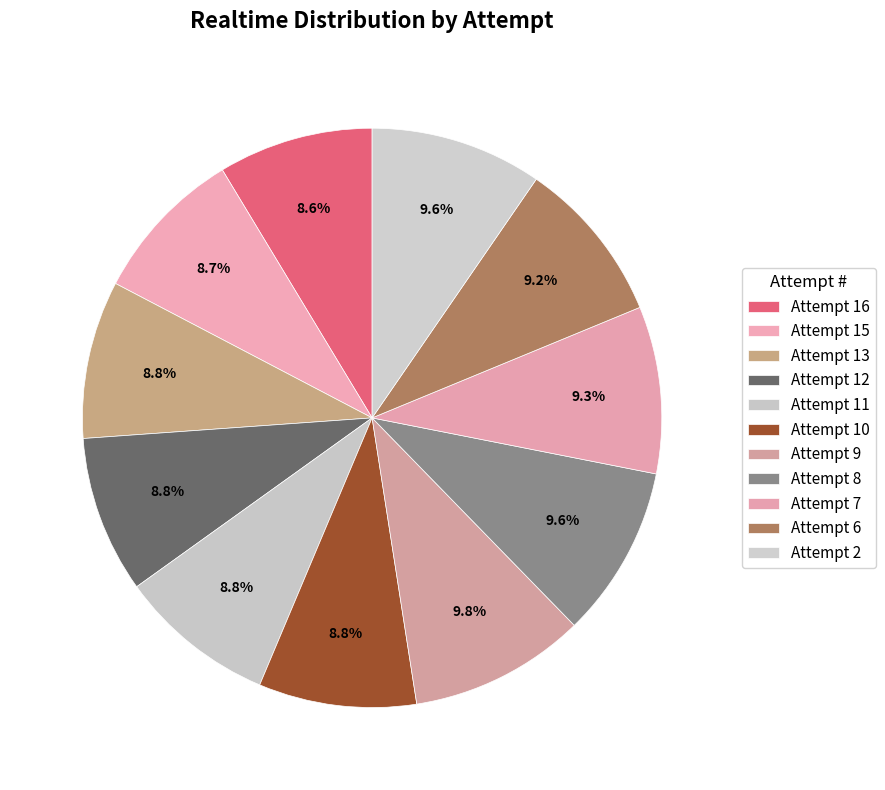

Count the number of slices in the pie.

11